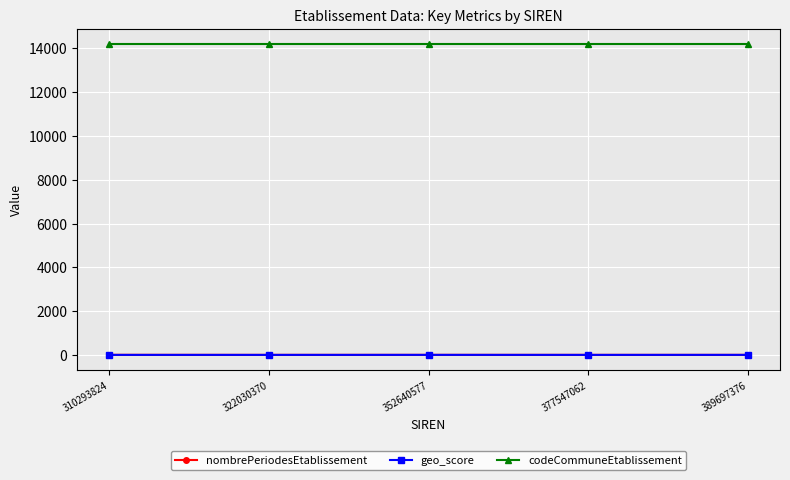

What is the highest value of the codeCommuneEtablissement series?

14186.0